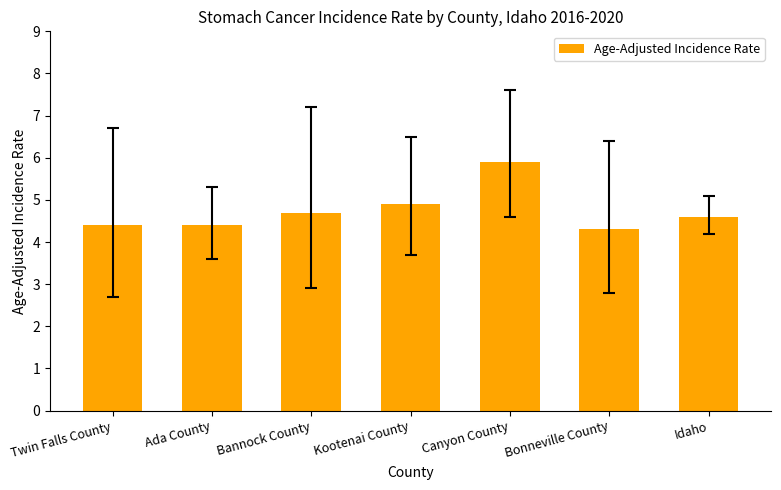

What is the minimum value shown in the chart?

4.3